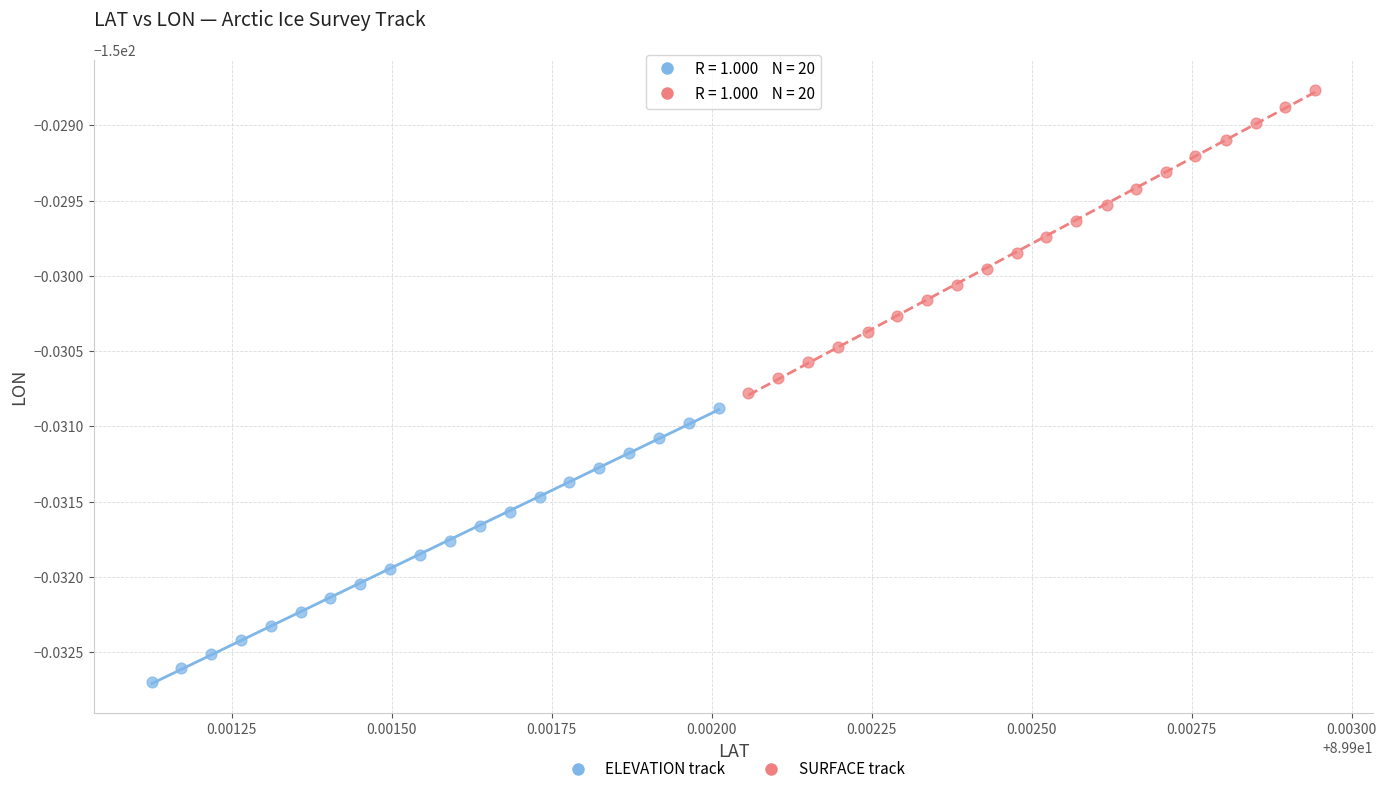

What are all the series names shown in the legend?

ELEVATION track, SURFACE track